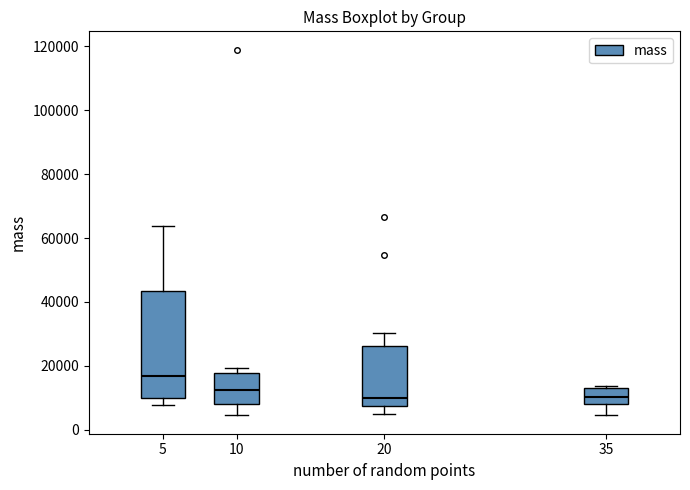

Which box is the tallest, from its lower edge to its upper edge?

5